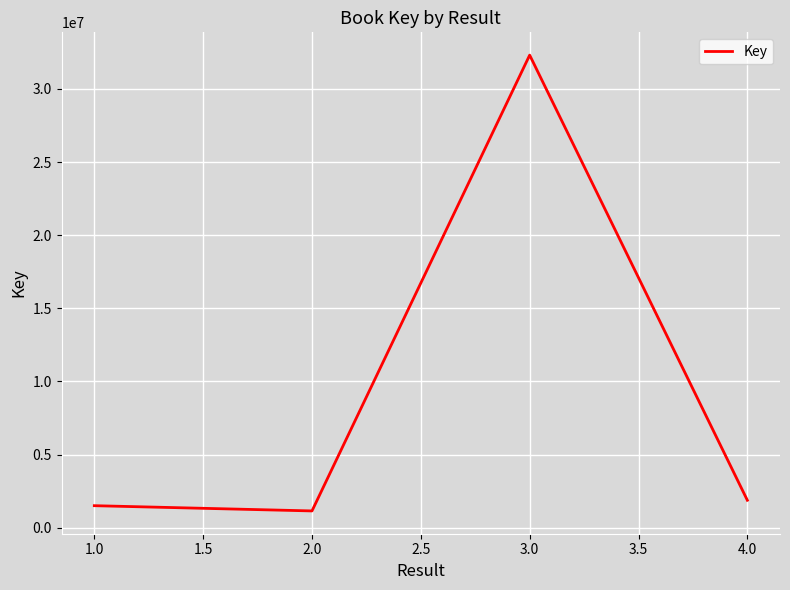

True or false: there are more than 2 points higher than both neighbors.

False